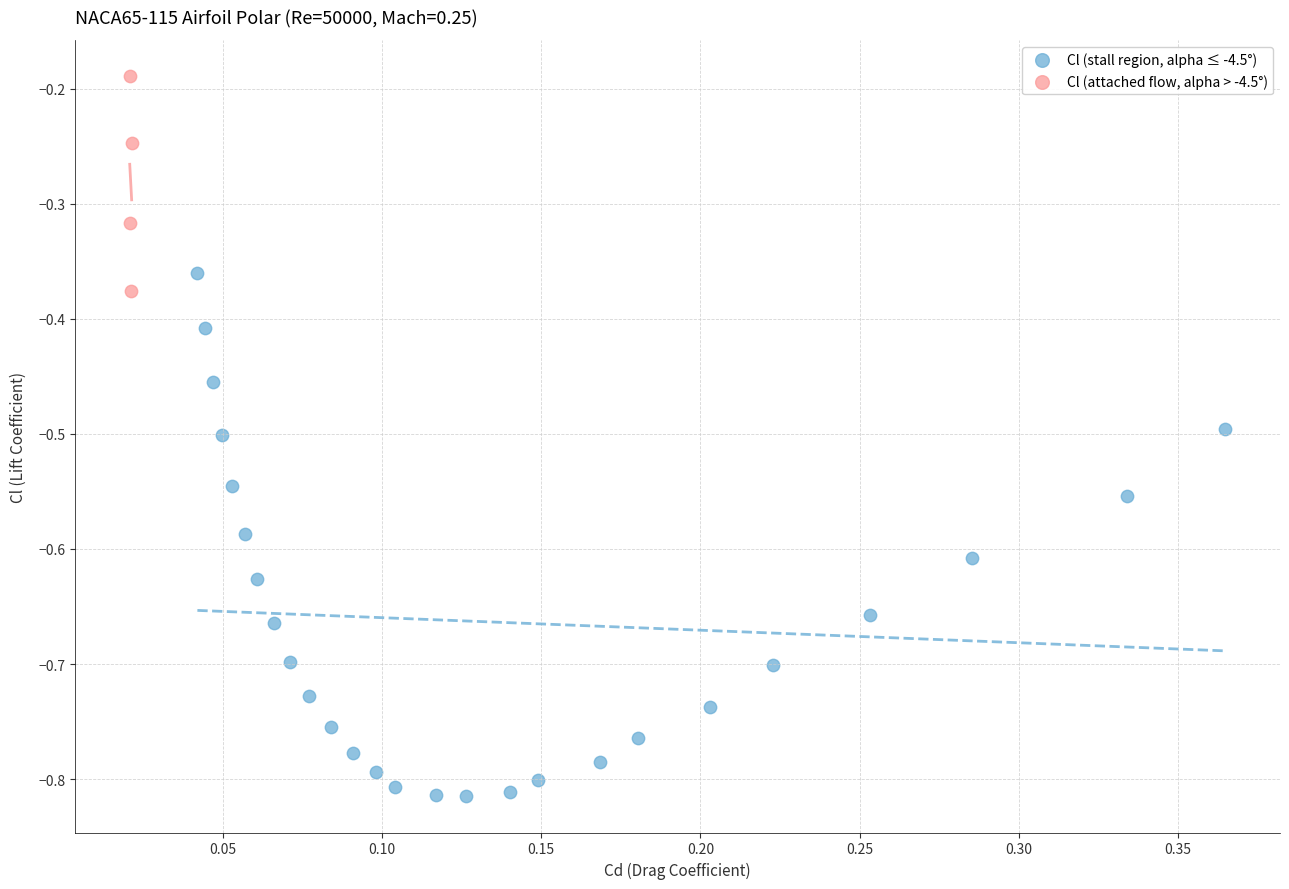

What are all the series names shown in the legend?

Cl (stall region, alpha ≤ -4.5°), Cl (attached flow, alpha > -4.5°)